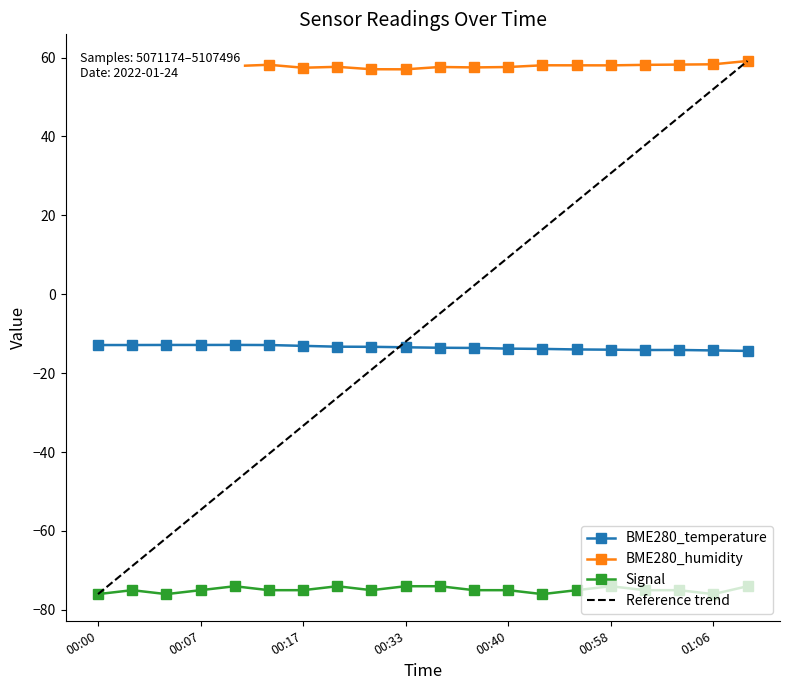

What are all the series names shown in the legend?

BME280_temperature, BME280_humidity, Signal